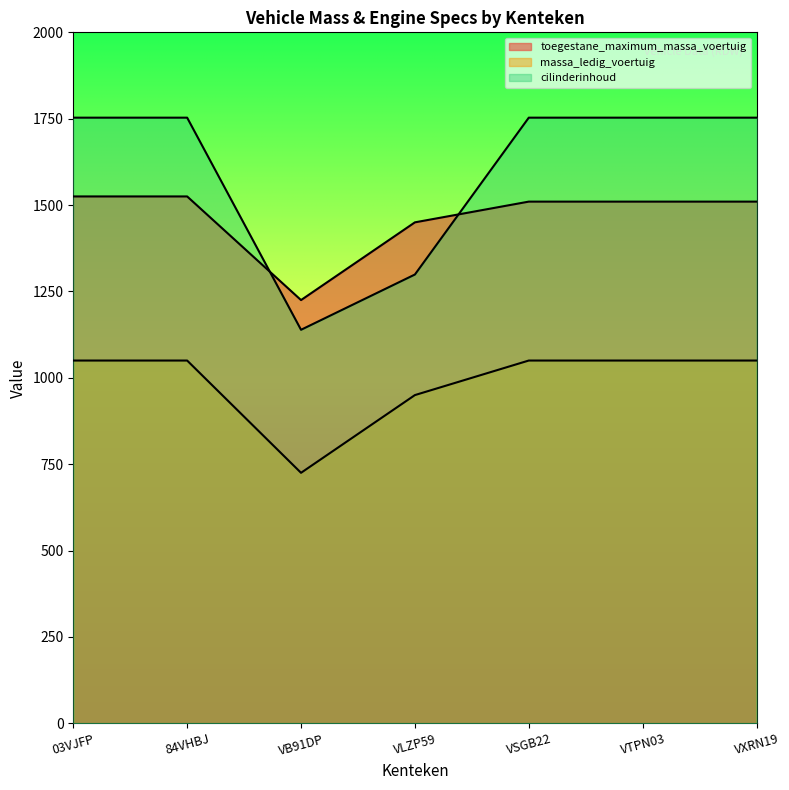

At which category is the sum across all series the highest?

03VJFP